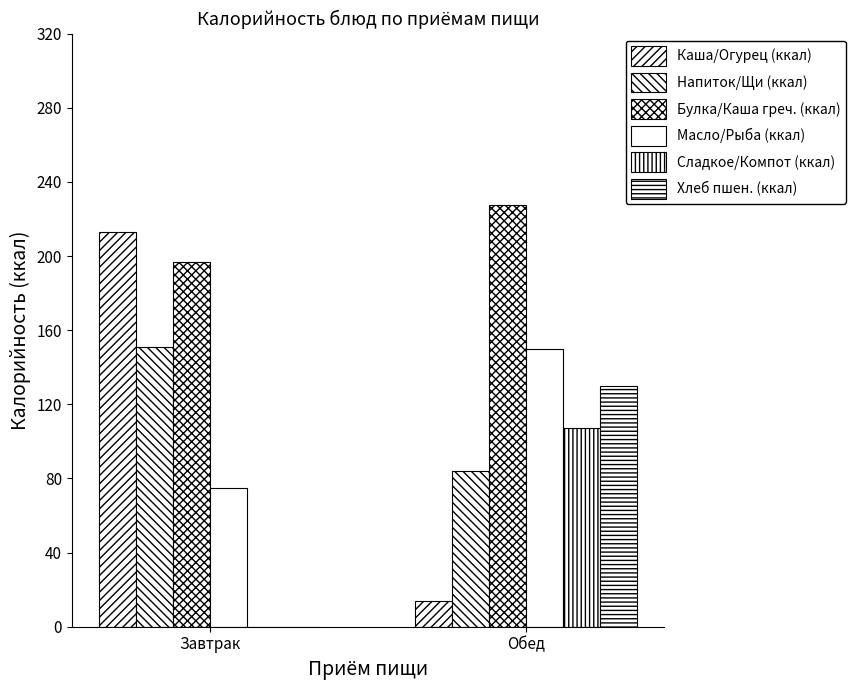

Does the chart contain stacked bars?

No